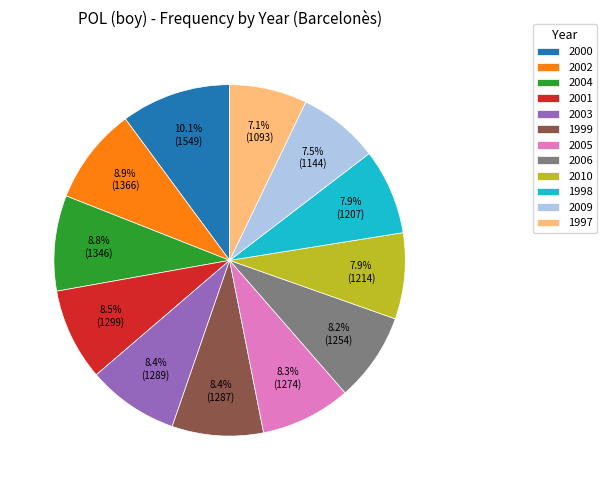

How many slices are in this pie chart?

12